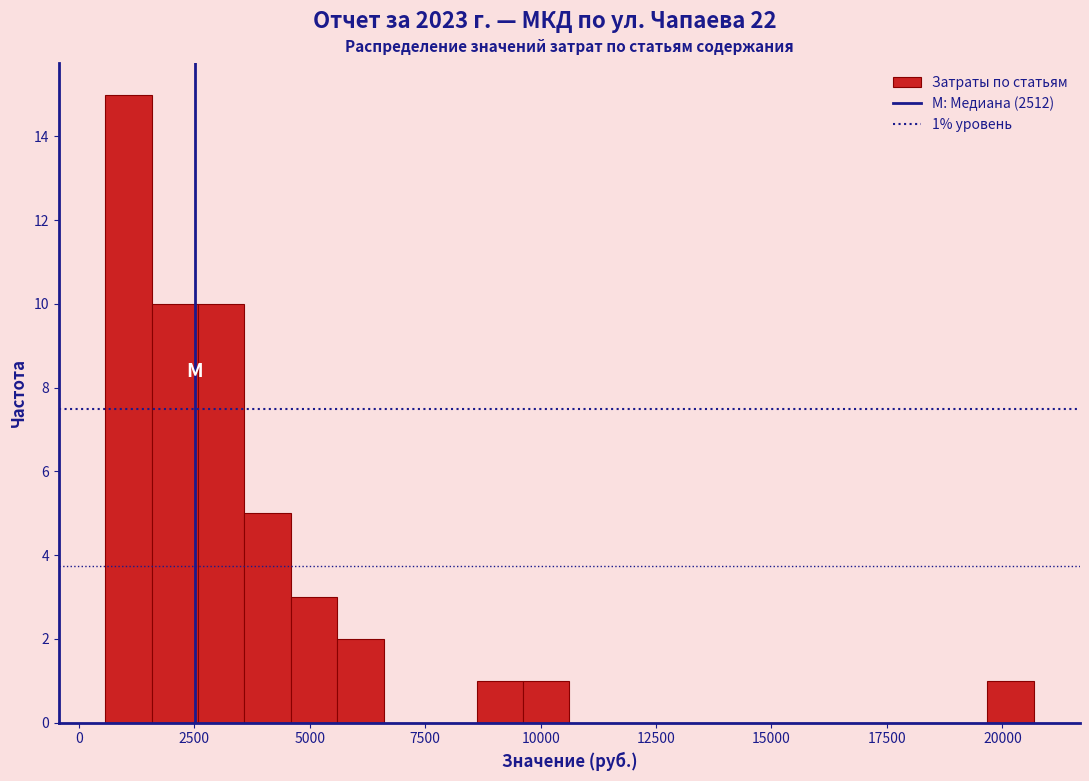

Around what value on the x-axis is the tallest bar? Give the approximate position of its centre, as read against the axis.

1000